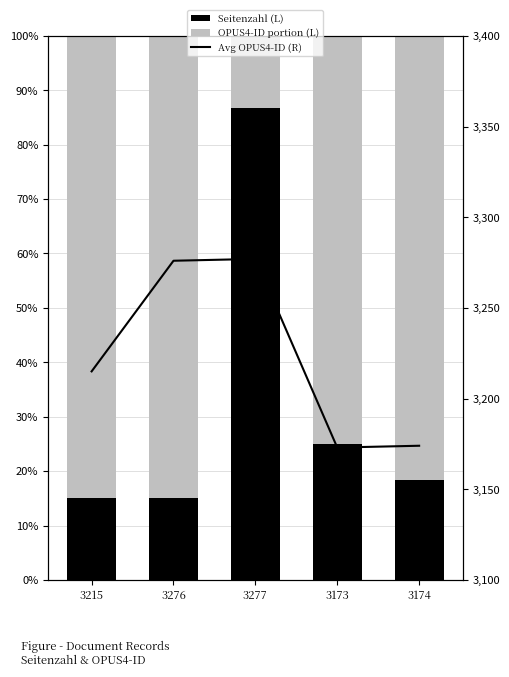

What is the difference between the highest and lowest values at 3215?

3200.0